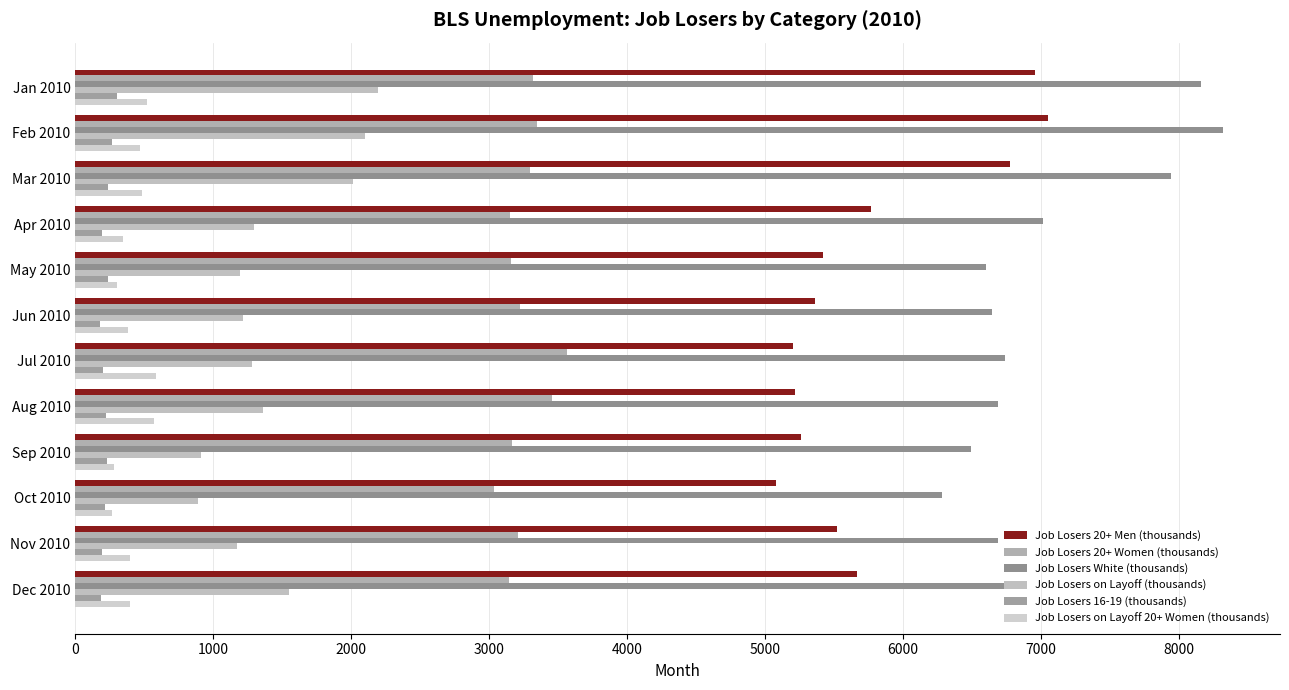

How many series are shown in this chart?

6